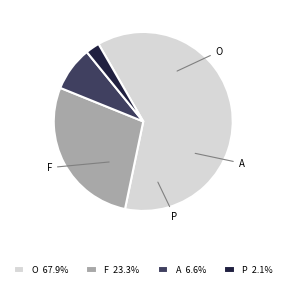

What is the smallest slice in the pie chart?

P